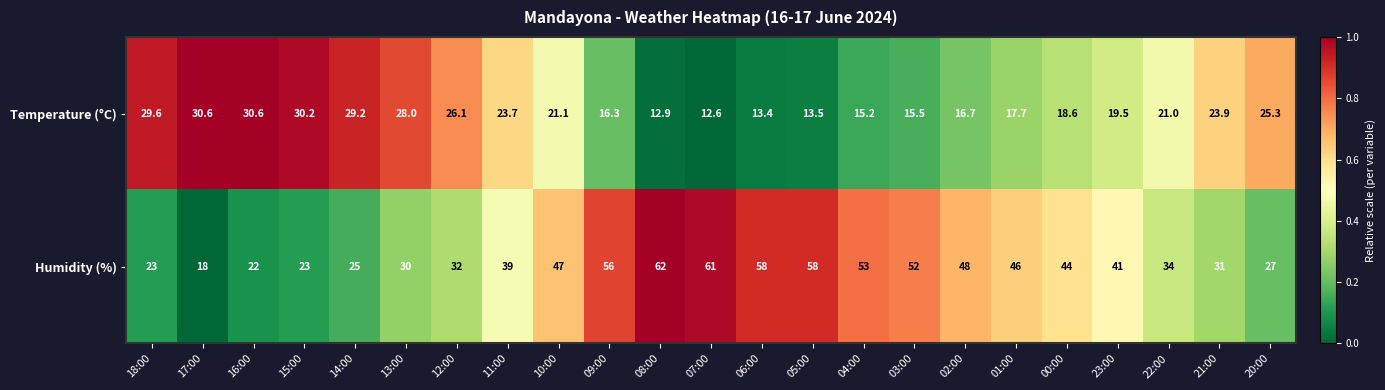

Where is Humidity (%) nearest to the value 40?

11:00